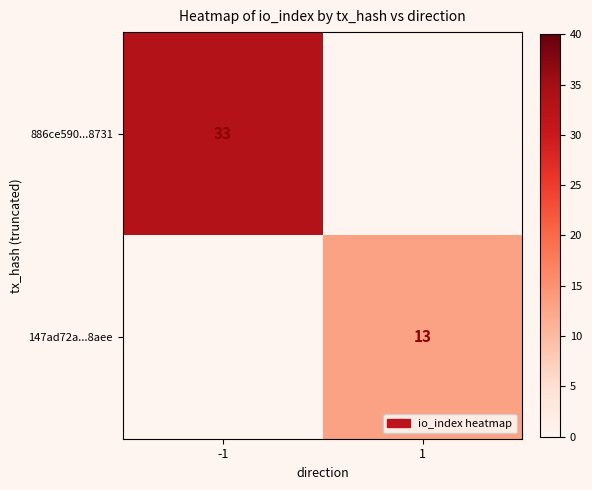

True or false: 886ce590...8731 has a value of 8 at -1.

False